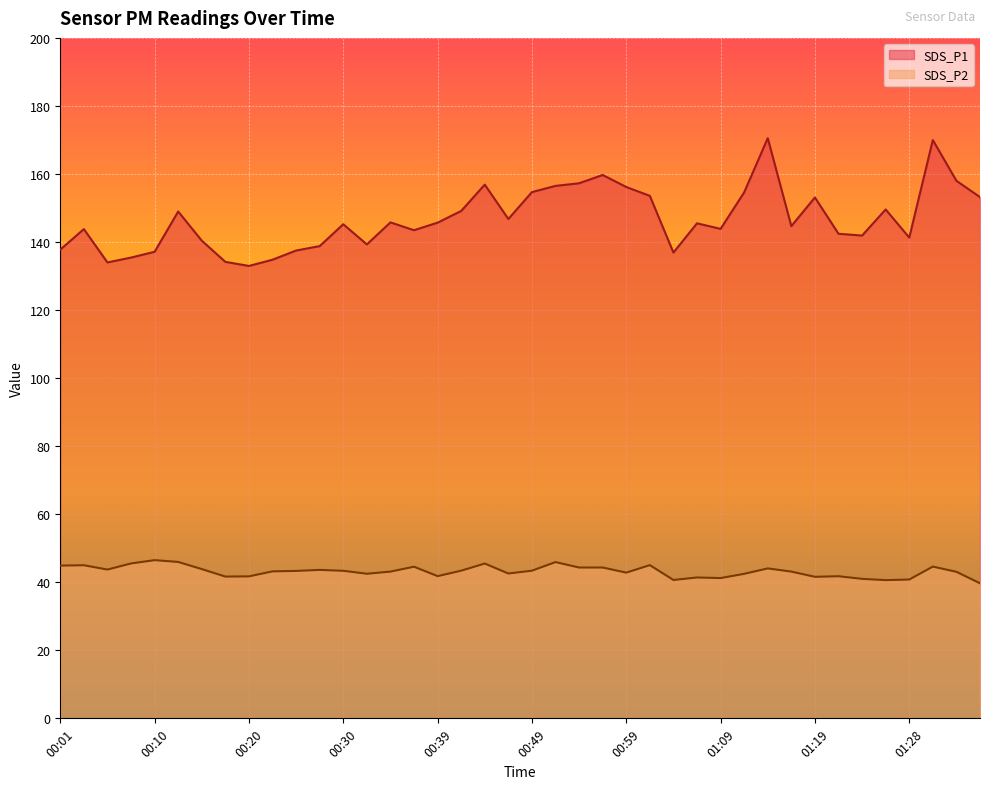

At 00:27, list the series in order from smallest to largest.

SDS_P2, SDS_P1